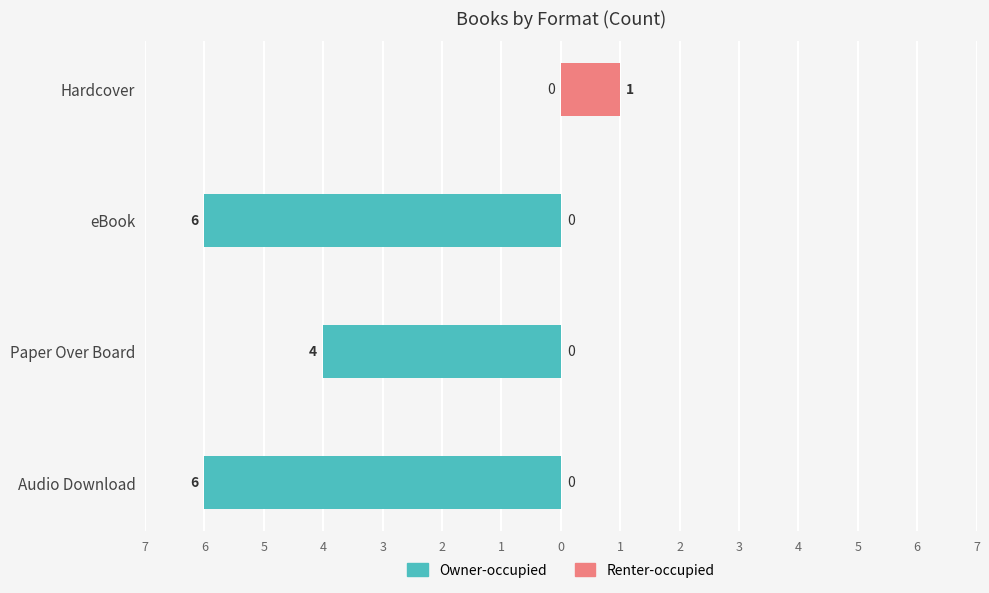

Reading left to right, transcribe all the data shown in this chart.

Owner-occupied: -6	-4	-6	0
Renter-occupied: 0	0	0	1